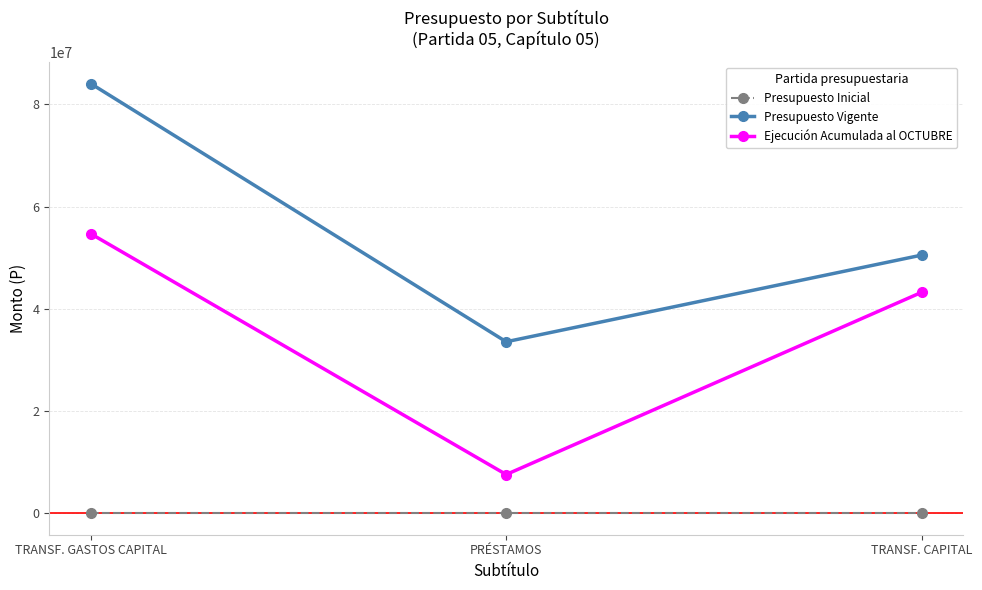

Which series has the largest total across all categories?

Presupuesto Vigente